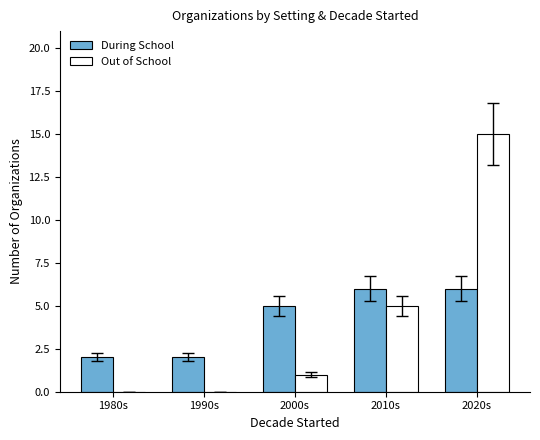

True or false: During School has a value of 4 at 1980s.

False